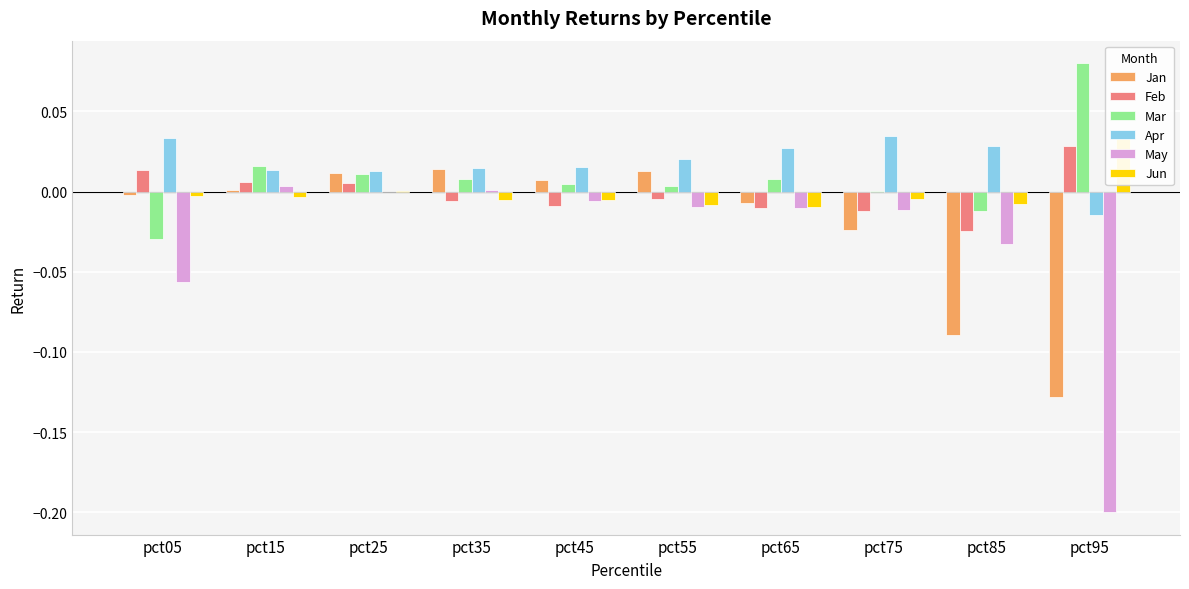

The Jun series shows -0.0 at pct85. True or false?

False